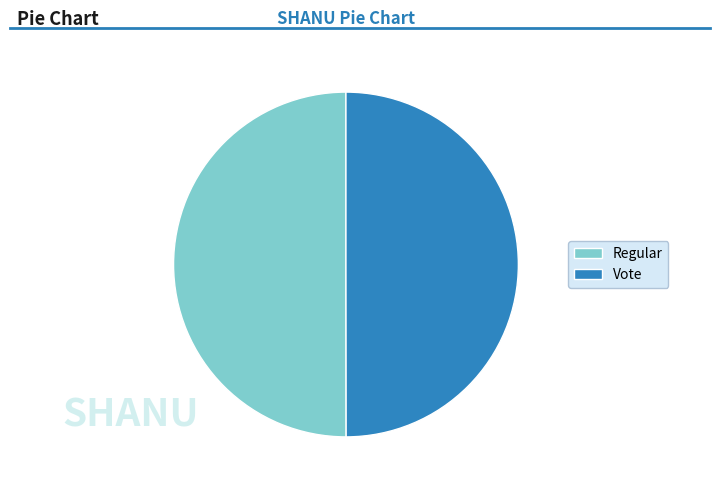

Is the sum of Regular and Vote greater than half?

Yes